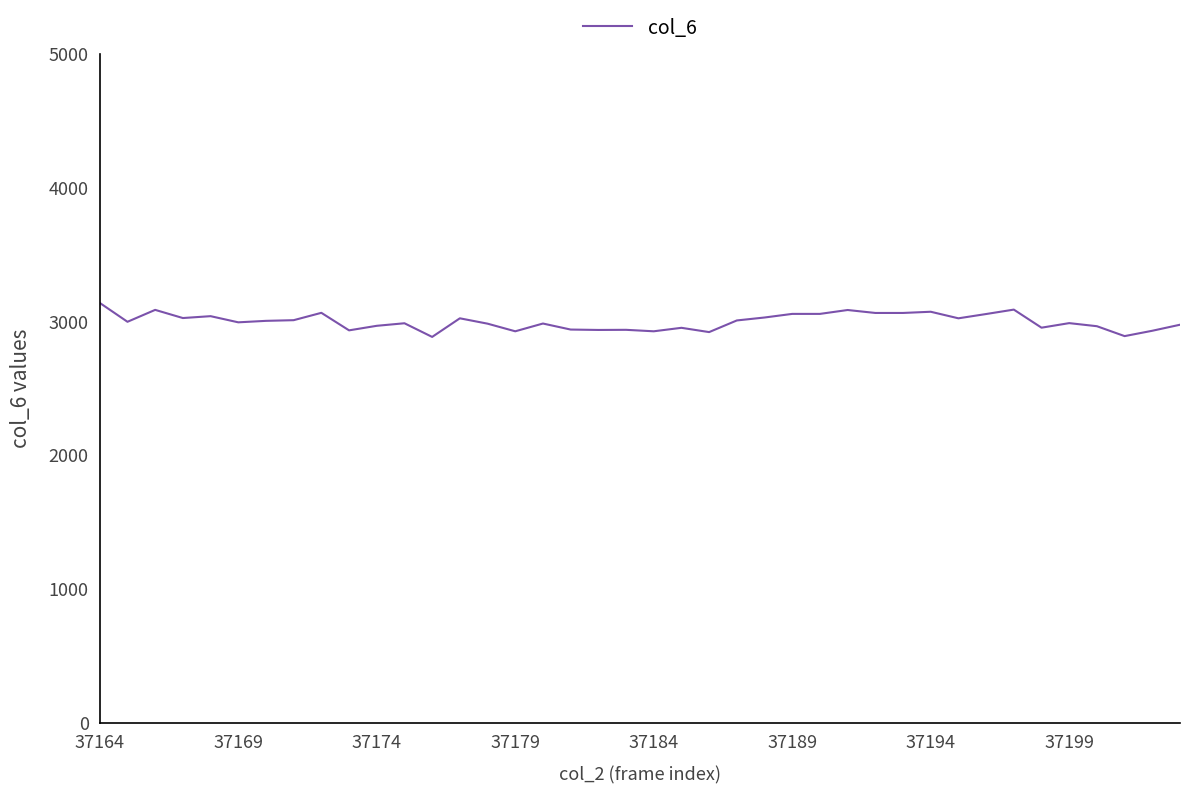

What is the difference between the maximum and minimum values?

254